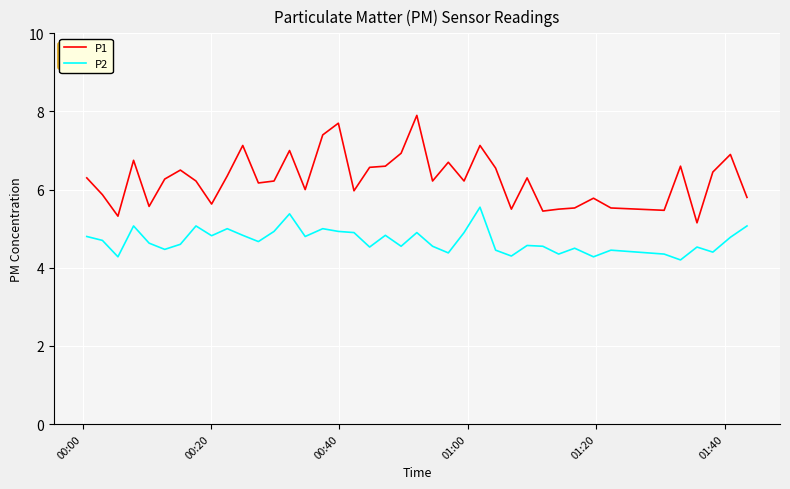

True or false: P2 and P1 cross at least once.

False